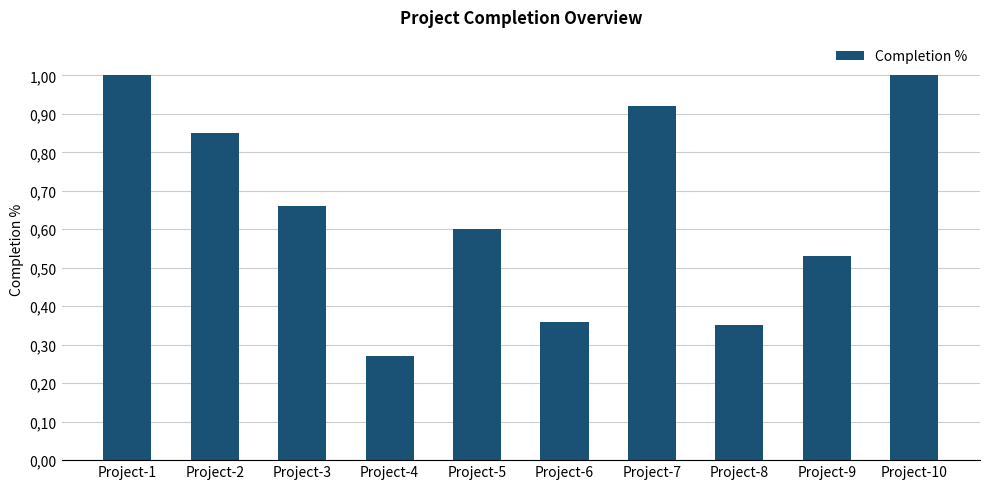

What is the value of the 7th bar from the left?

0.9